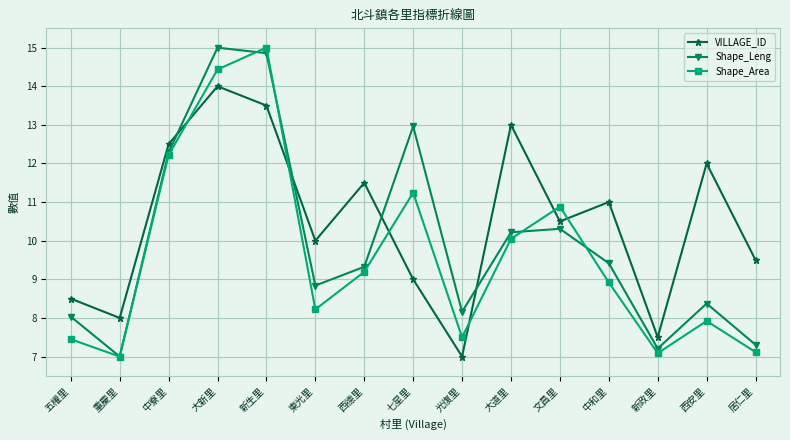

What are all the series names shown in the legend?

VILLAGE_ID, Shape_Leng, Shape_Area